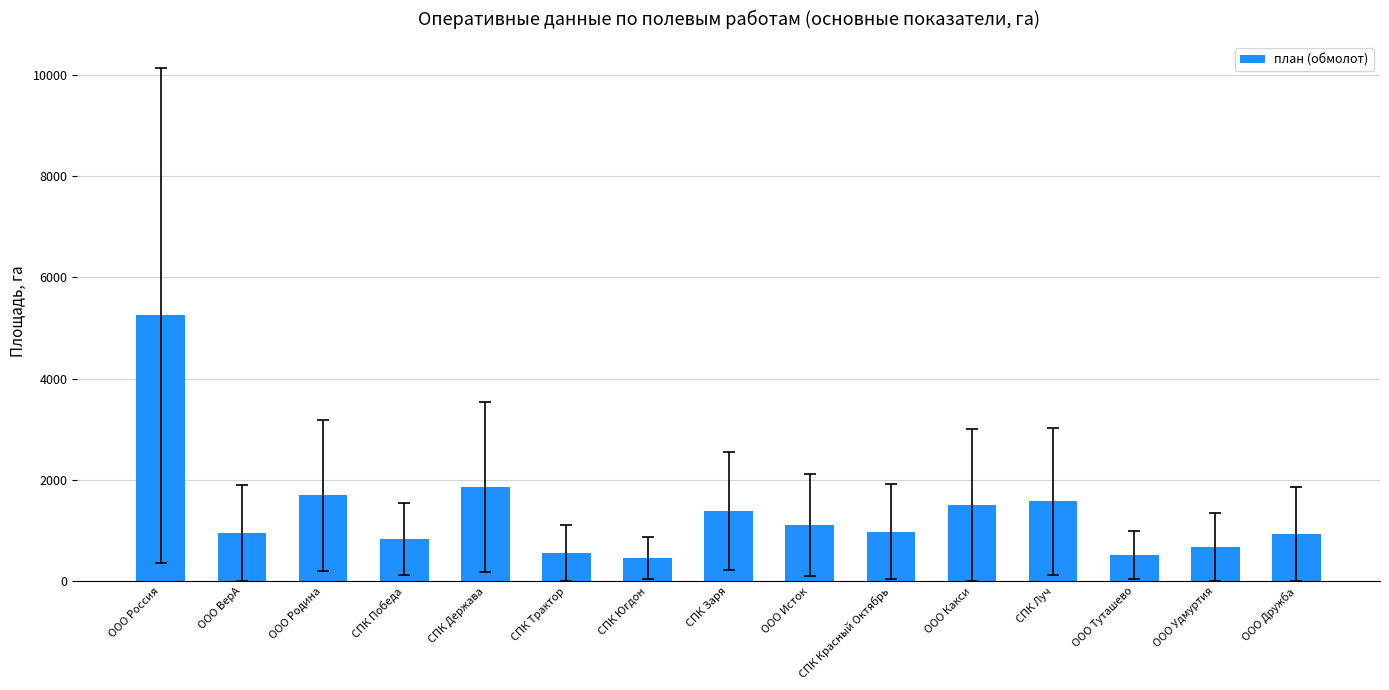

True or false: the data shows 1700 at ООО Родина.

True